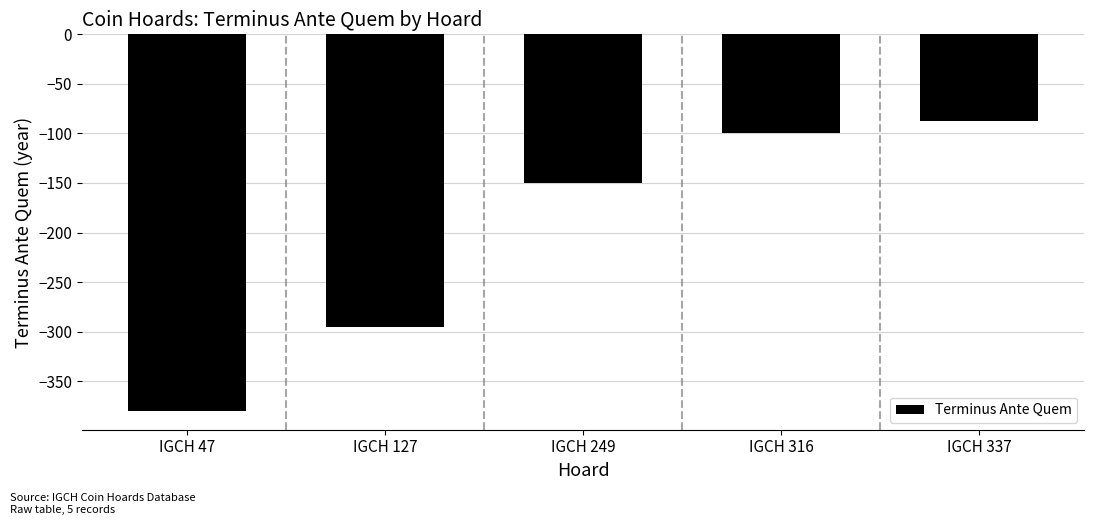

What is the maximum value shown in the chart?

-87